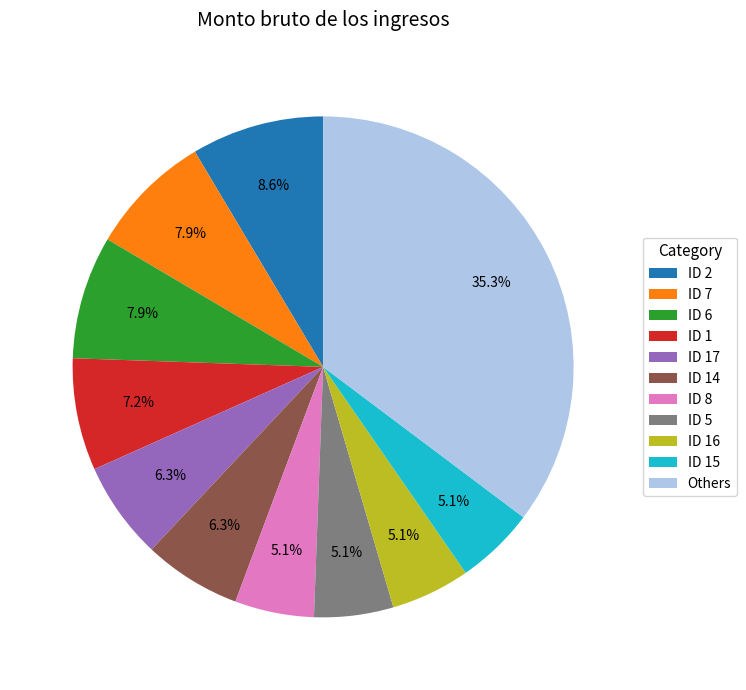

True or false: ID 1 accounts for 15% of the total.

False